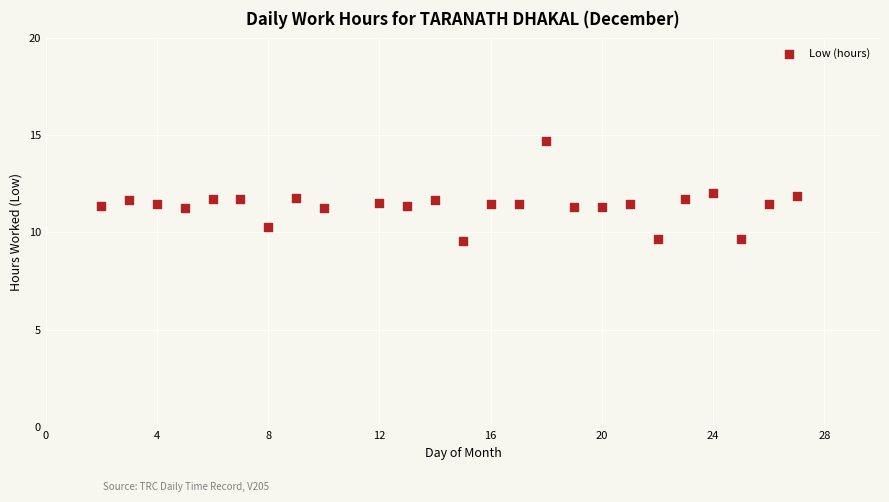

What is the range of Y values (max minus min)?

5.1